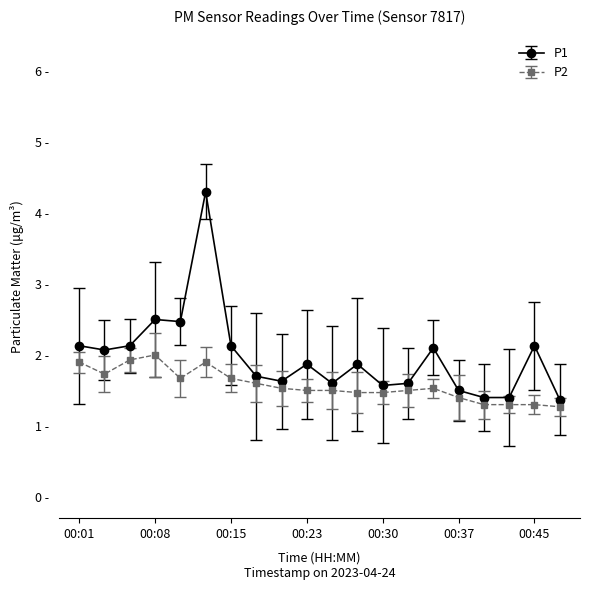

True or false: P1 and P2 cross at least once.

False